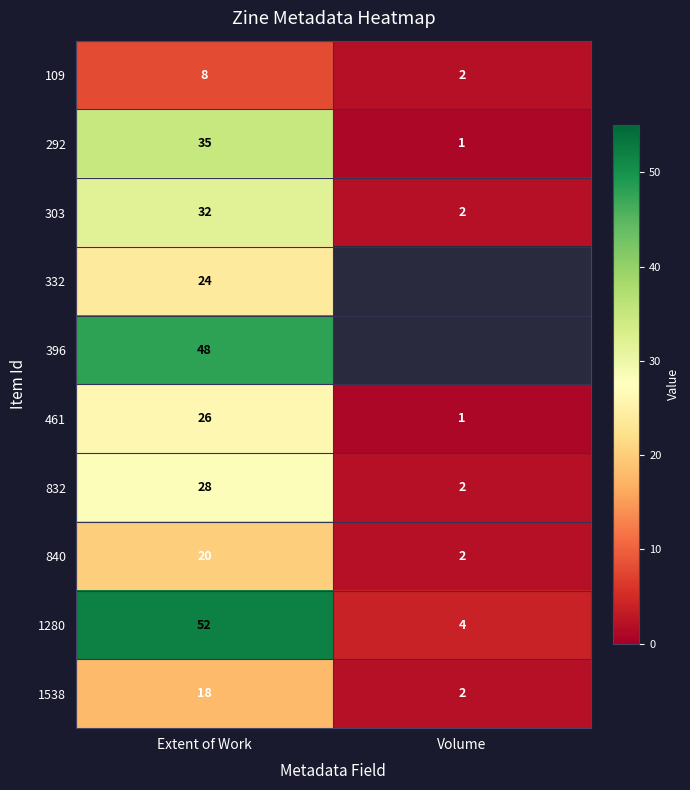

The 292 series shows 19 at Extent of Work. True or false?

False